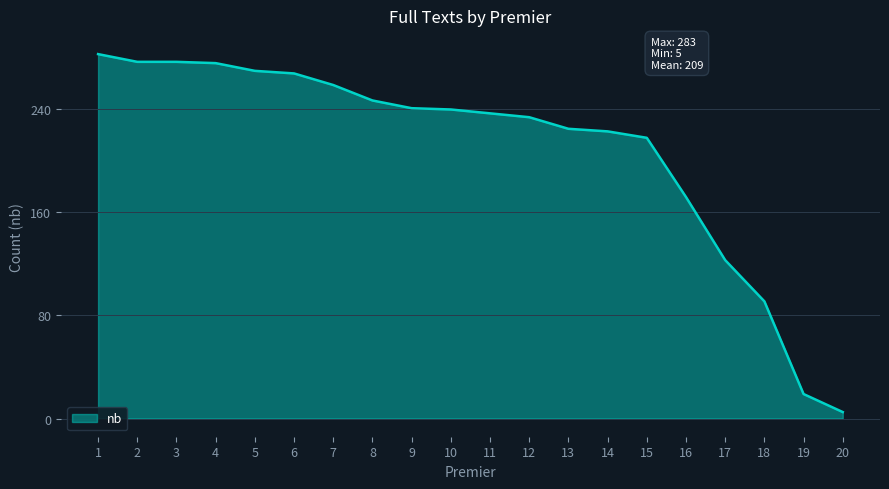

Which has a higher value, 15 or 4?

4